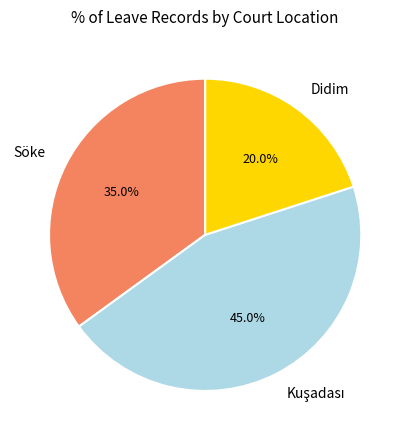

To the nearest percent, what is the difference between the largest and smallest slice percentages?

25%